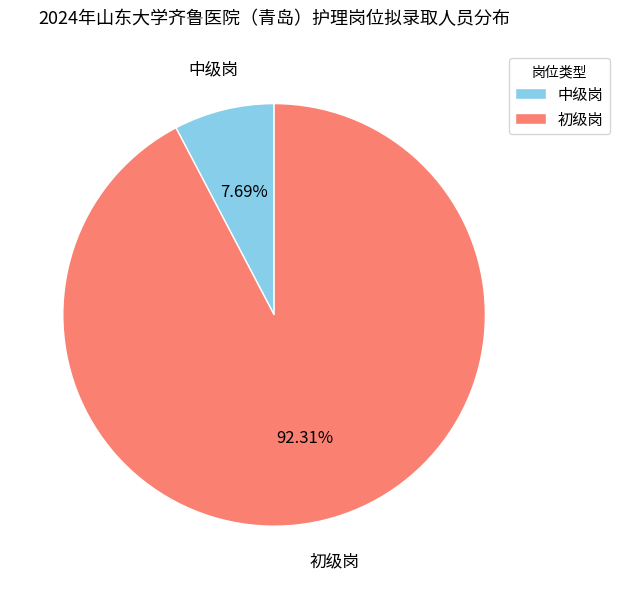

Between 初级岗 and 中级岗, which is larger?

初级岗